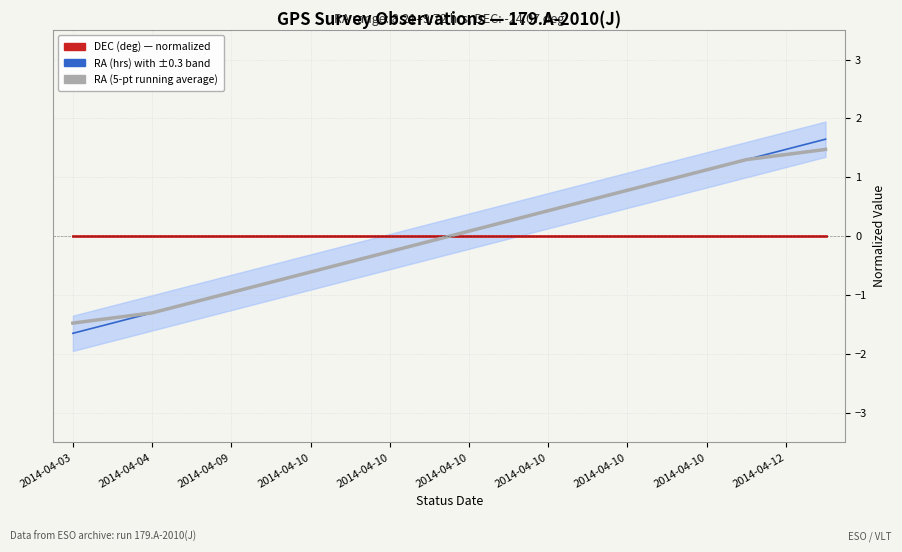

True or false: RA (hrs) — normalized has a value of -0.3 at 2014-04-10.

True